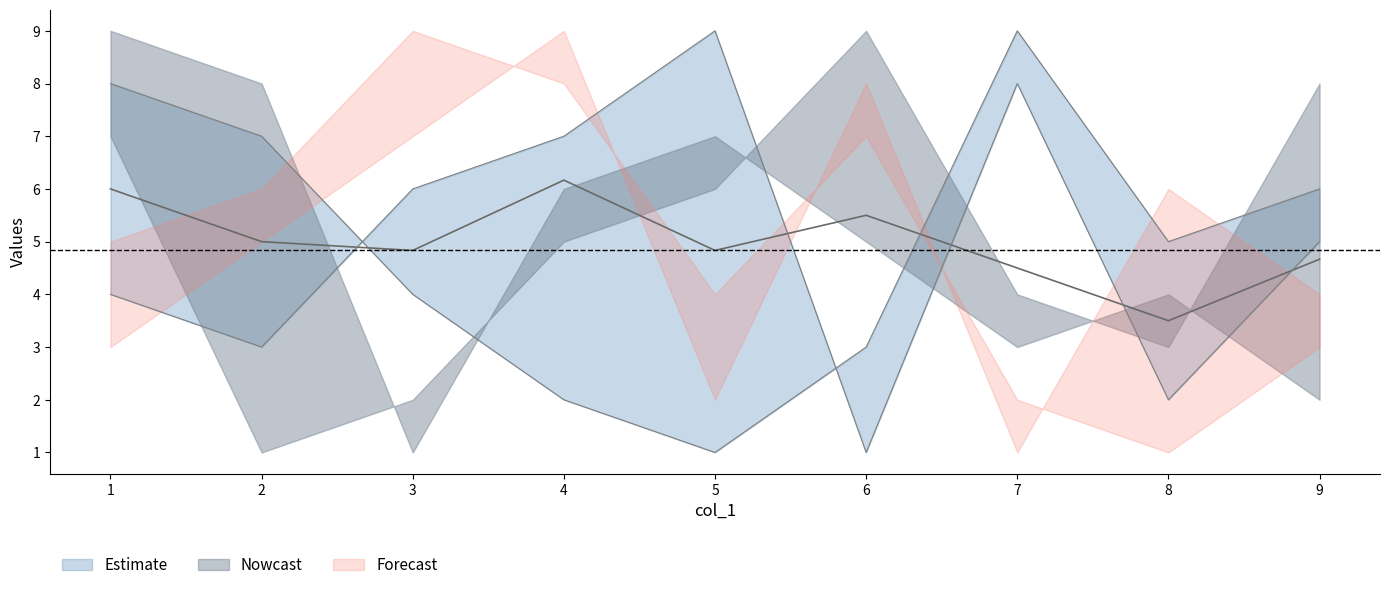

True or false: col_5 has a value of 1 at 9.

False